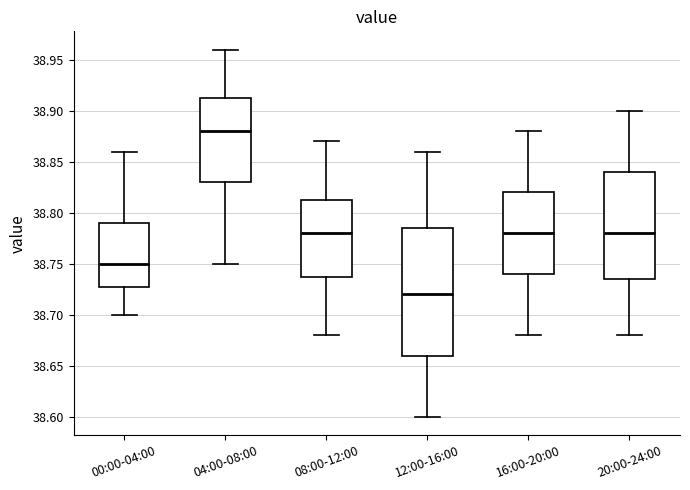

Reading left to right, transcribe this box plot: for each box, give where its median line is, the range the box spans, and where its two whiskers end, as read against the y-axis. The values are not printed on the chart, so give them approximately, as read against the axis.

00:00-04:00: median 38.750, box 38.730 to 38.790, whiskers 38.700 to 38.860
04:00-08:00: median 38.880, box 38.830 to 38.915, whiskers 38.750 to 38.960
08:00-12:00: median 38.780, box 38.740 to 38.815, whiskers 38.680 to 38.870
12:00-16:00: median 38.720, box 38.660 to 38.785, whiskers 38.600 to 38.860
16:00-20:00: median 38.780, box 38.740 to 38.820, whiskers 38.680 to 38.880
20:00-24:00: median 38.780, box 38.735 to 38.840, whiskers 38.680 to 38.900